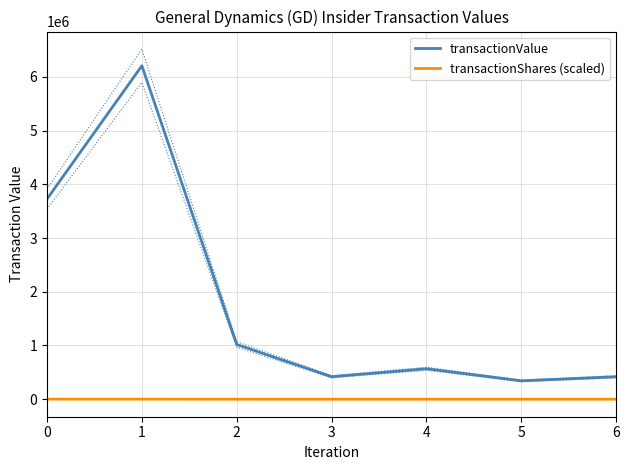

True or false: transactionValue and transactionShares (scaled) intersect in this chart.

False